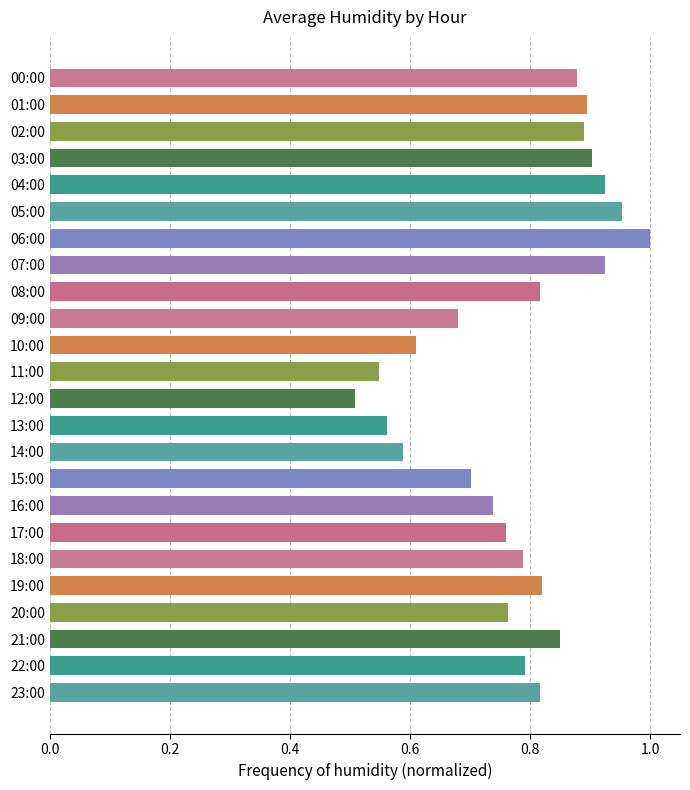

What is the label of the 13th bar from the top?

12:00